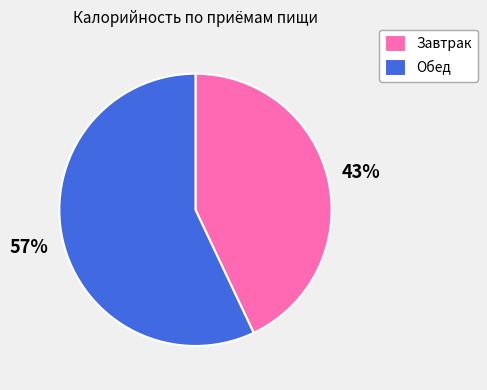

Does any single category account for the majority?

Yes